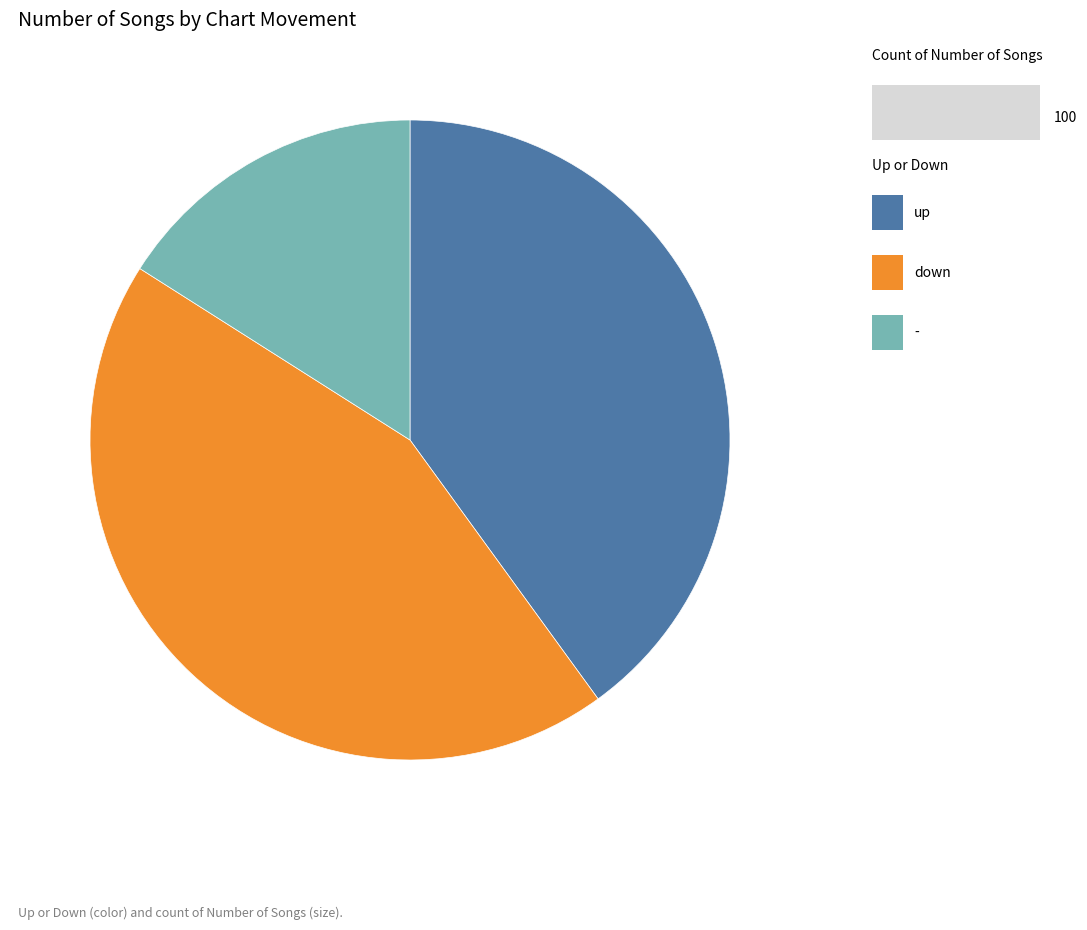

Is there a majority slice in this chart?

No